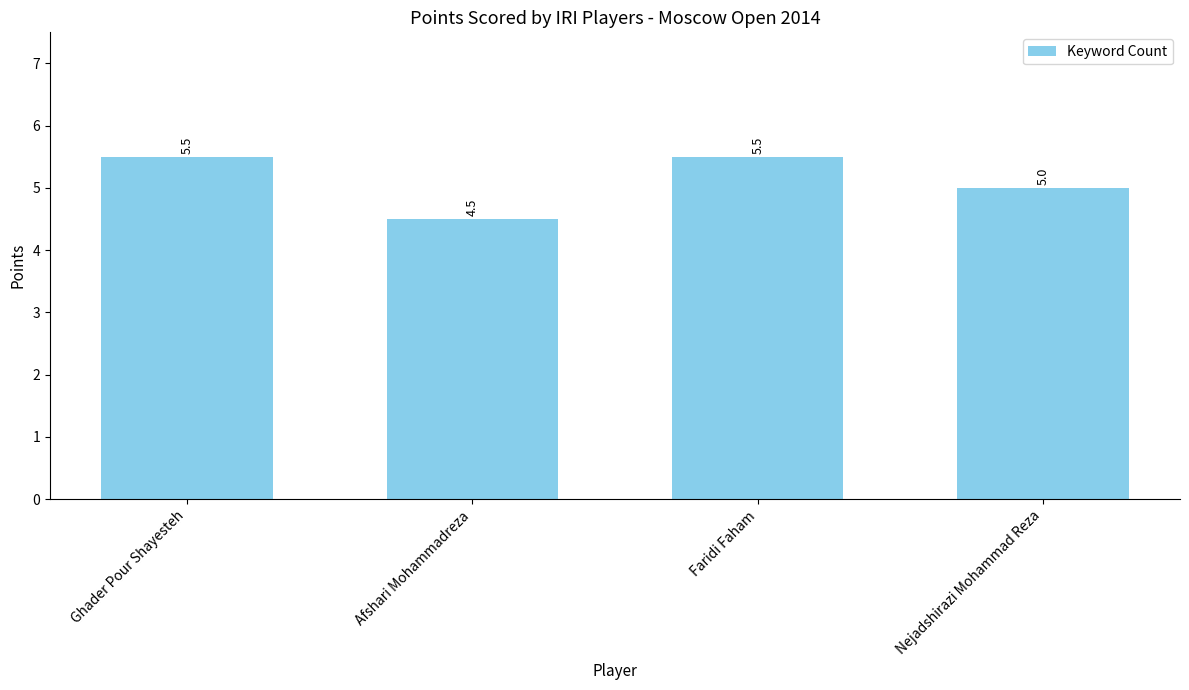

What is the label of the 3rd bar from the left?

Faridi Faham